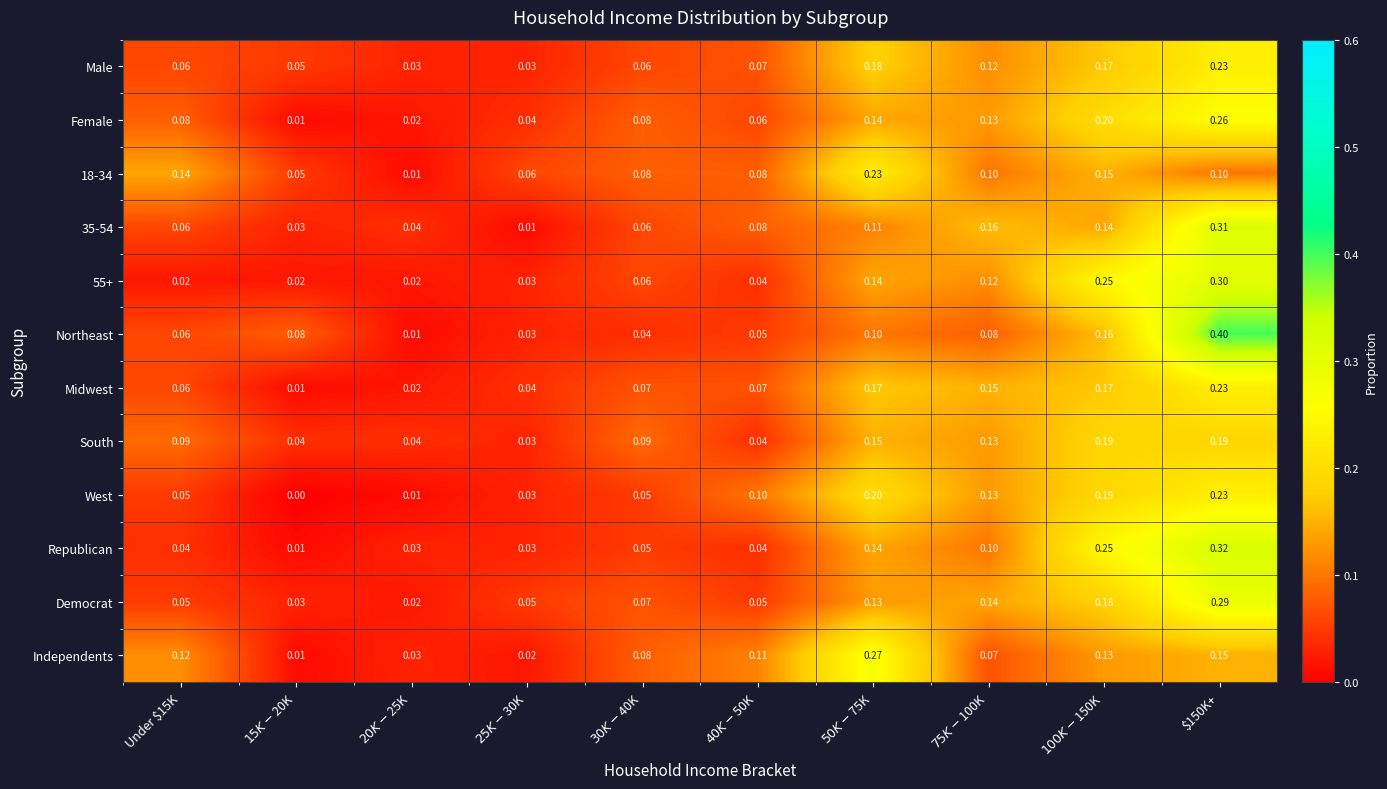

Which series has the largest range (max minus min)?

Northeast